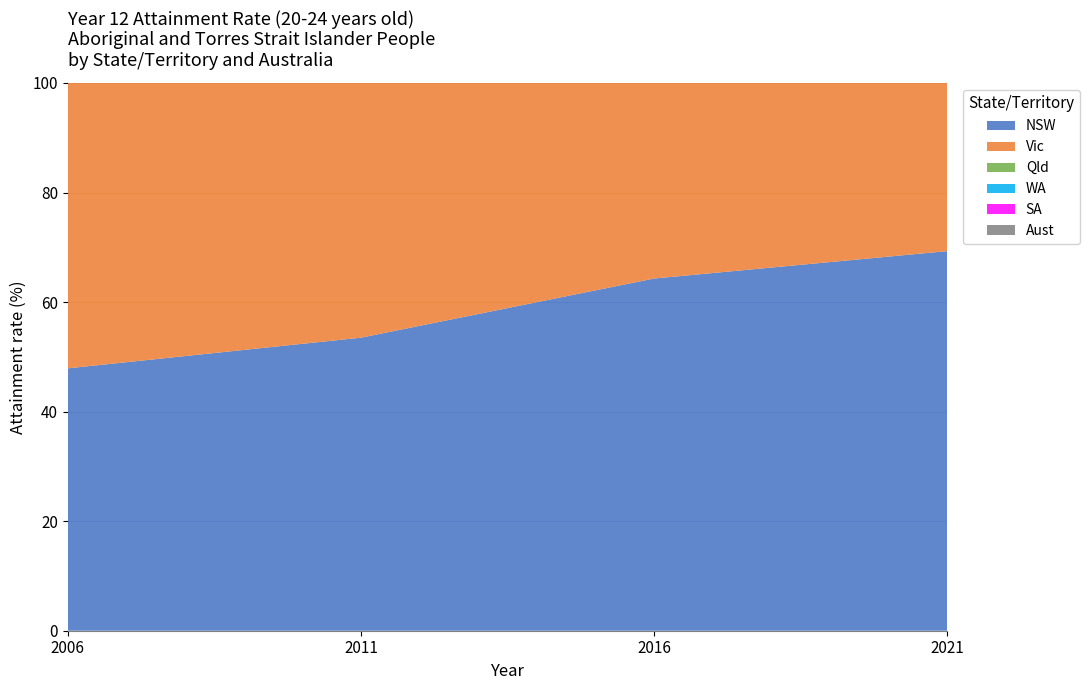

Reading left to right, transcribe all the data shown in this chart.

NSW: 2006=47.9	2011=53.5	2016=64.3	2021=69.3
Vic: 2006=53.2	2011=59.6	2016=69.6	2021=72.6
Qld: 2006=56.2	2011=60.9	2016=69.5	2021=75.0
WA: 2006=37.4	2011=43.4	2016=57.4	2021=61.1
SA: 2006=39.5	2011=48.0	2016=61.4	2021=64.6
Aust: 2006=45.4	2011=51.8	2016=63.2	2021=68.1